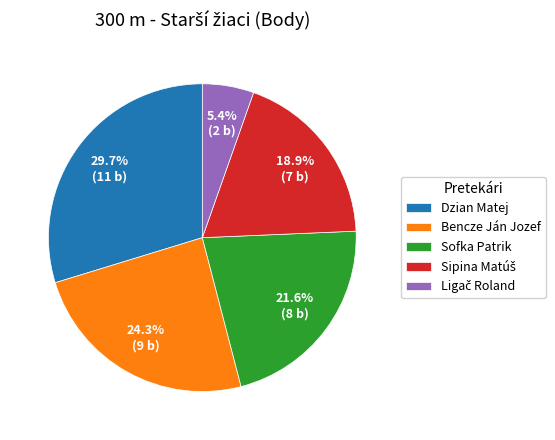

Does Bencze Ján Jozef represent more than half of the total?

No